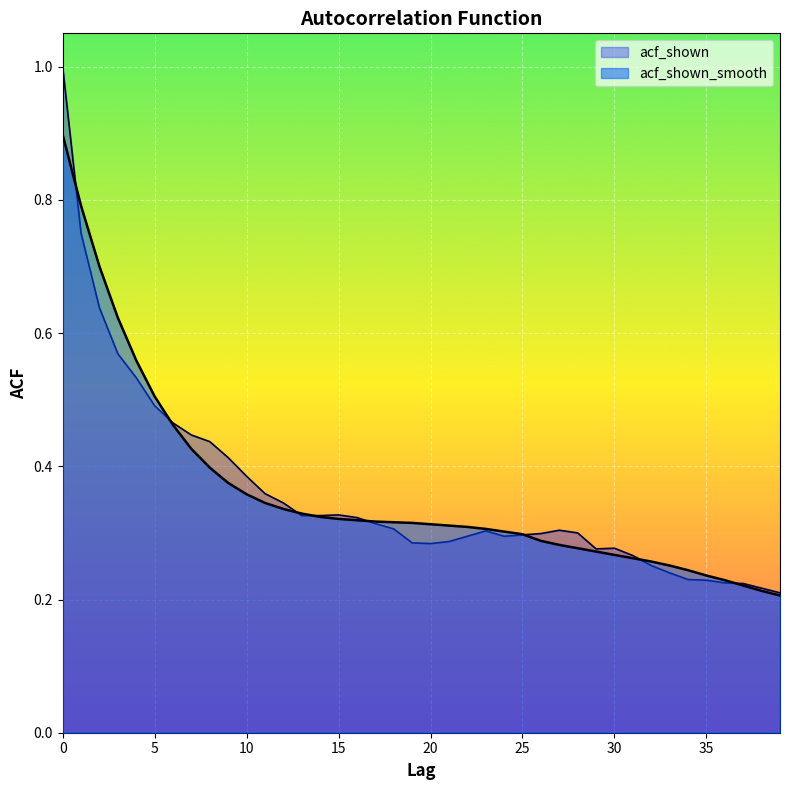

How many lines are shown in the chart?

2